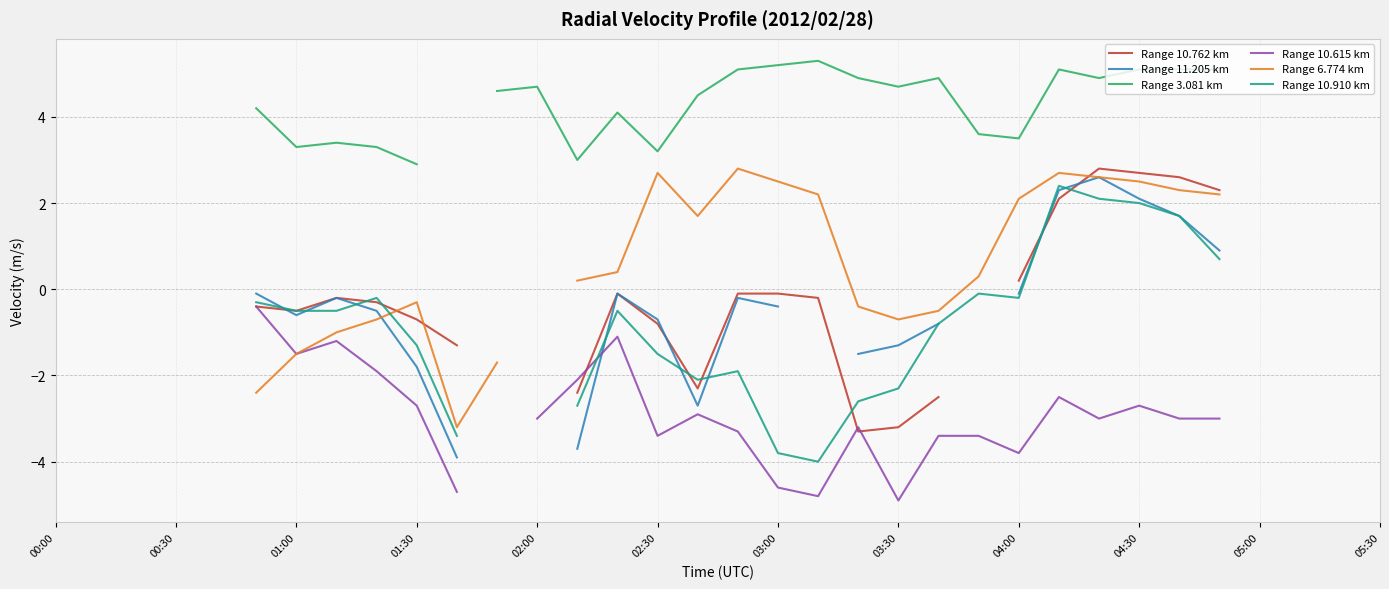

True or false: Range 10.910 km and Range 10.615 km intersect in this chart.

True